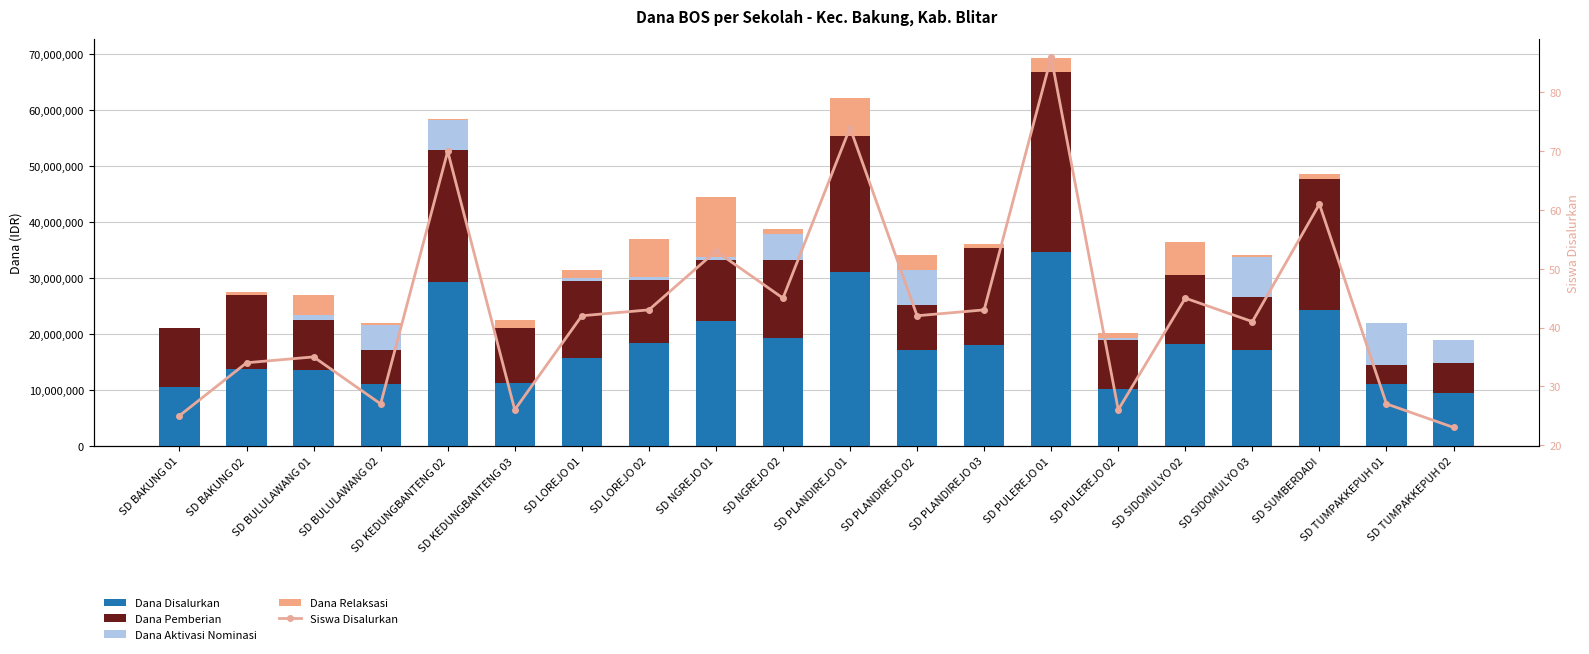

Between SD BAKUNG 01 and SD NGREJO 02, which series saw the biggest shift?

Dana Disalurkan